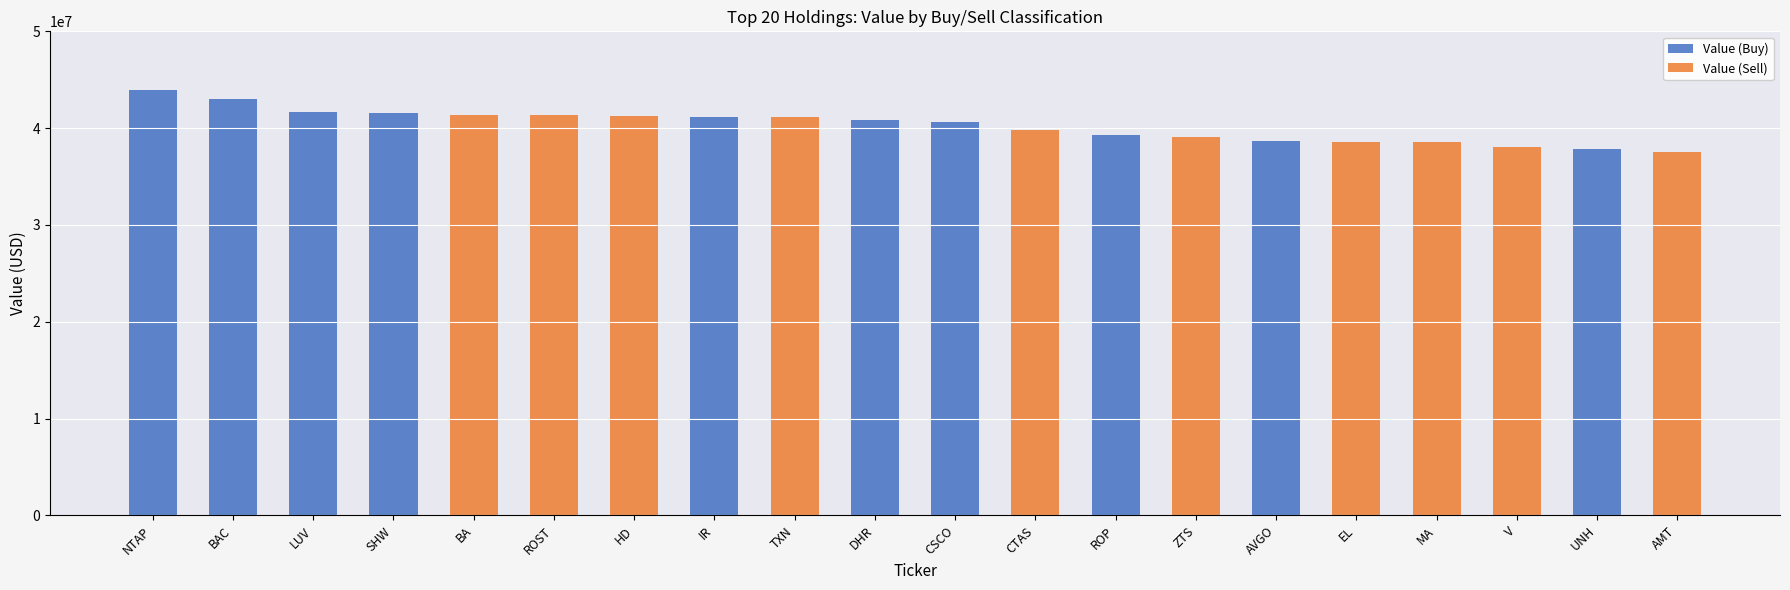

What are all the series names shown in the legend?

Value (Buy), Value (Sell)